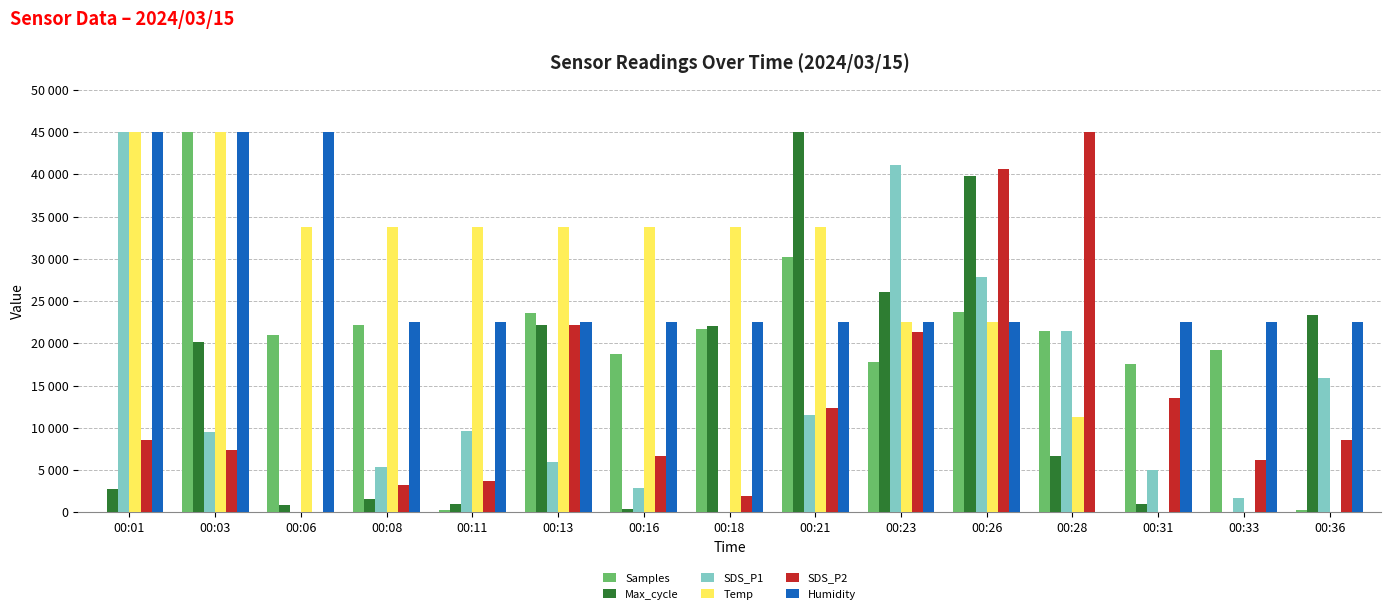

What is the total value across all series at 00:26?

176948.9